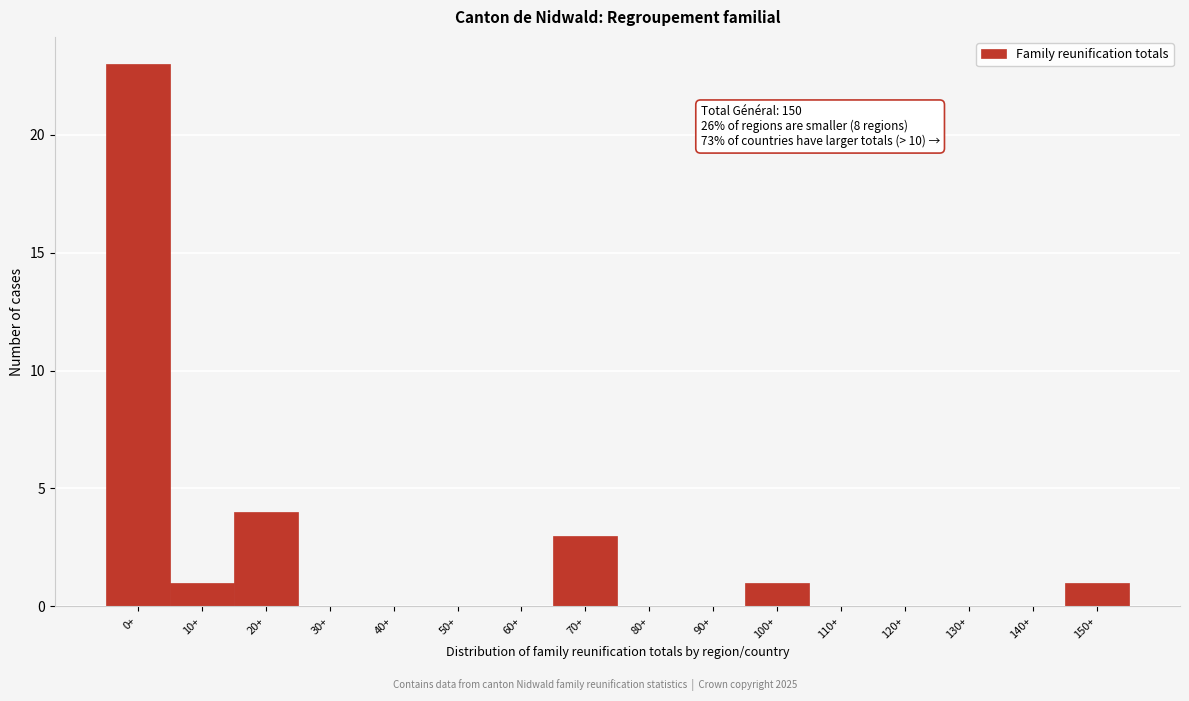

Reading left to right, what are all the values shown in this chart?

0+=23	10+=1	20+=4	30+=0	40+=0	50+=0	60+=0	70+=3	80+=0	90+=0	100+=1	110+=0	120+=0	130+=0	140+=0	150+=1